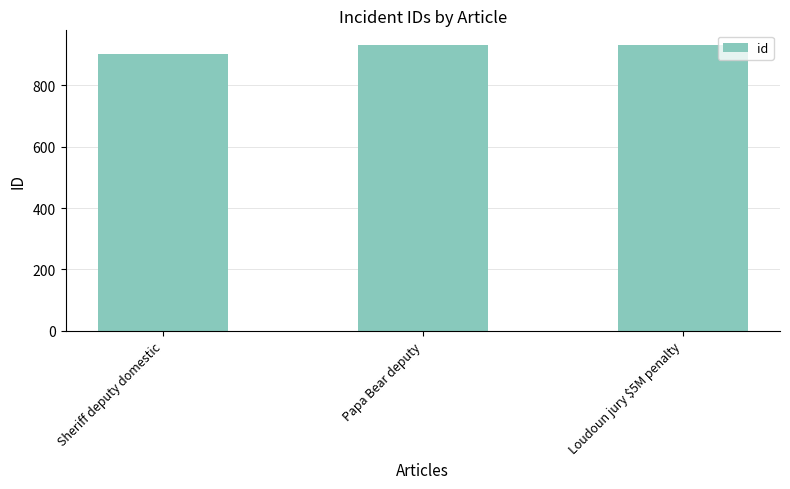

What is the approximate value at Loudoun jury $5M penalty?

933